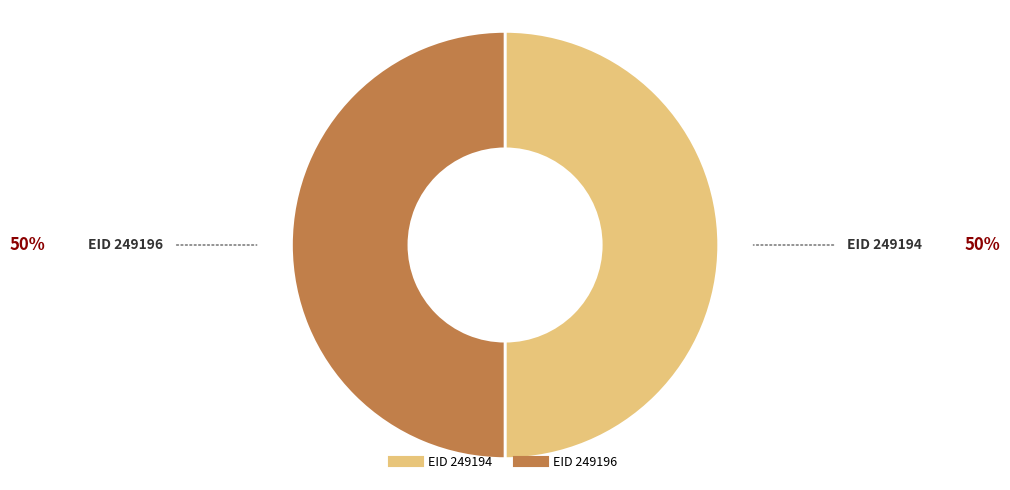

To the nearest percent, what is the average slice percentage?

50%